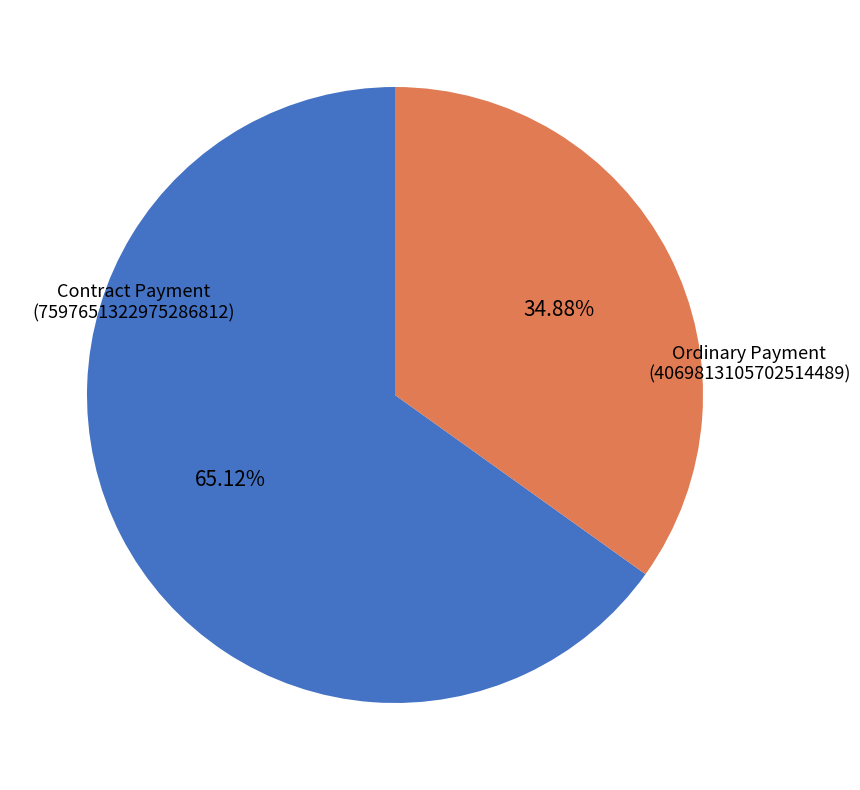

Between Contract Payment (7597651322975286812) and Ordinary Payment (4069813105702514489), which is larger?

Contract Payment (7597651322975286812)